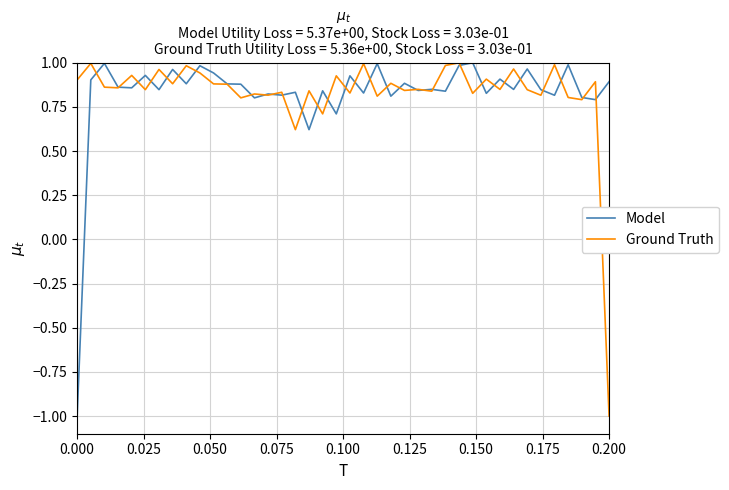

What is the minimum value for Ground Truth?

-1.0